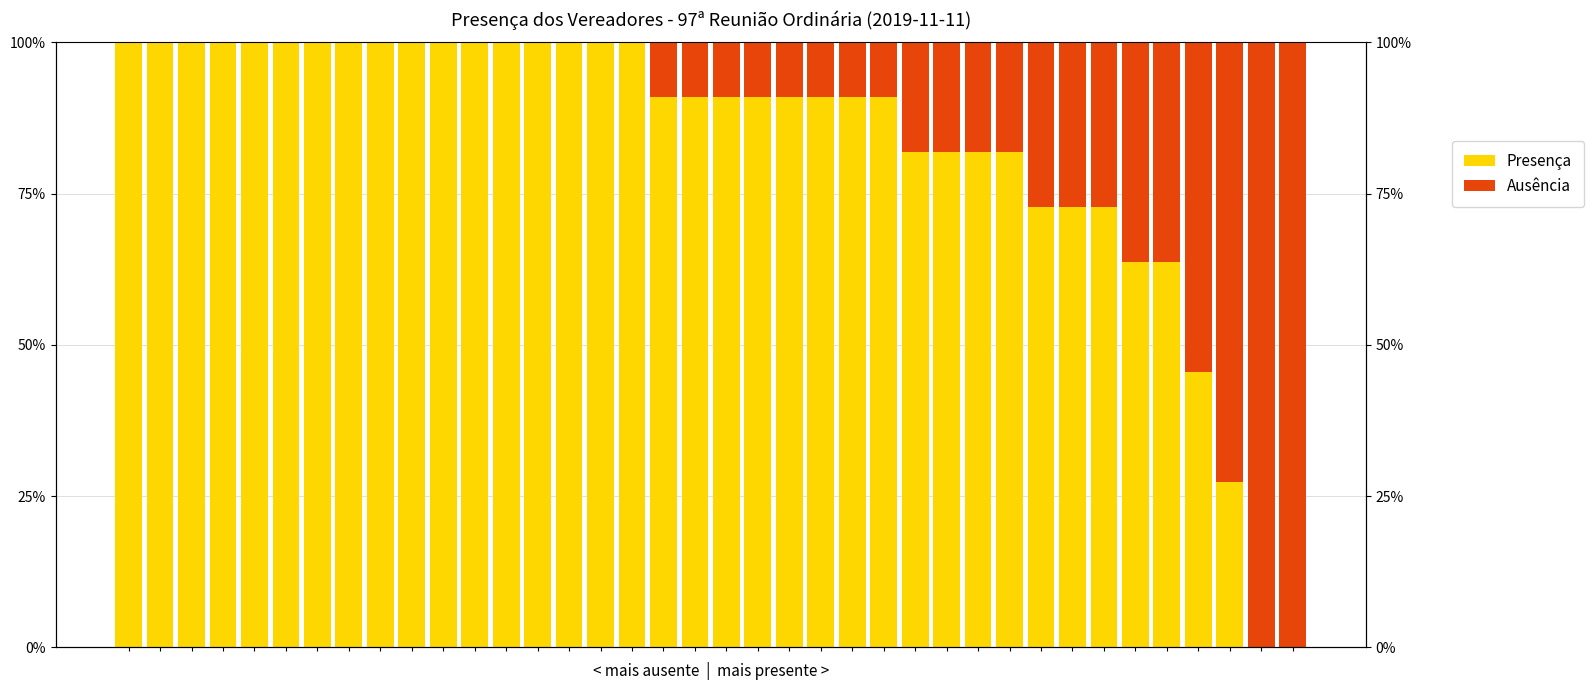

What is the maximum value shown in the chart?

100.0